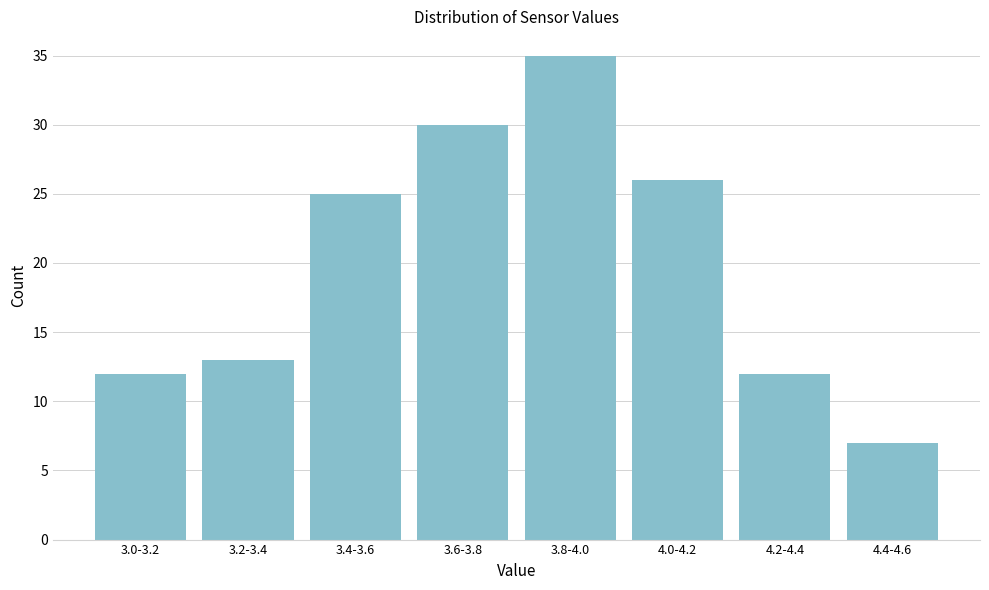

Reading left to right, list all the values displayed in this chart.

3.0-3.2=12	3.2-3.4=13	3.4-3.6=25	3.6-3.8=30	3.8-4.0=35	4.0-4.2=26	4.2-4.4=12	4.4-4.6=7